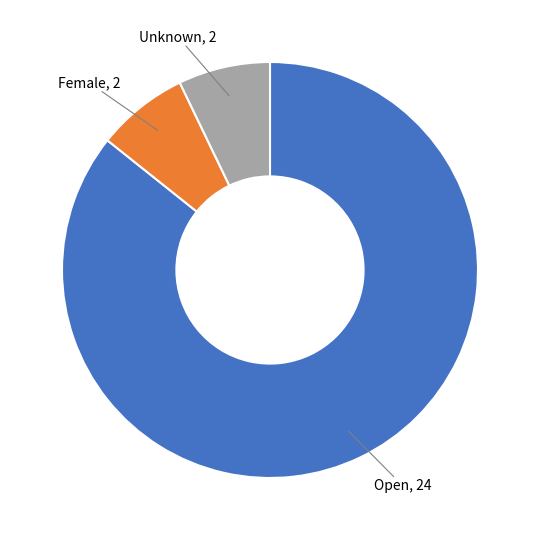

Is there any slice that represents more than half of the pie?

Yes